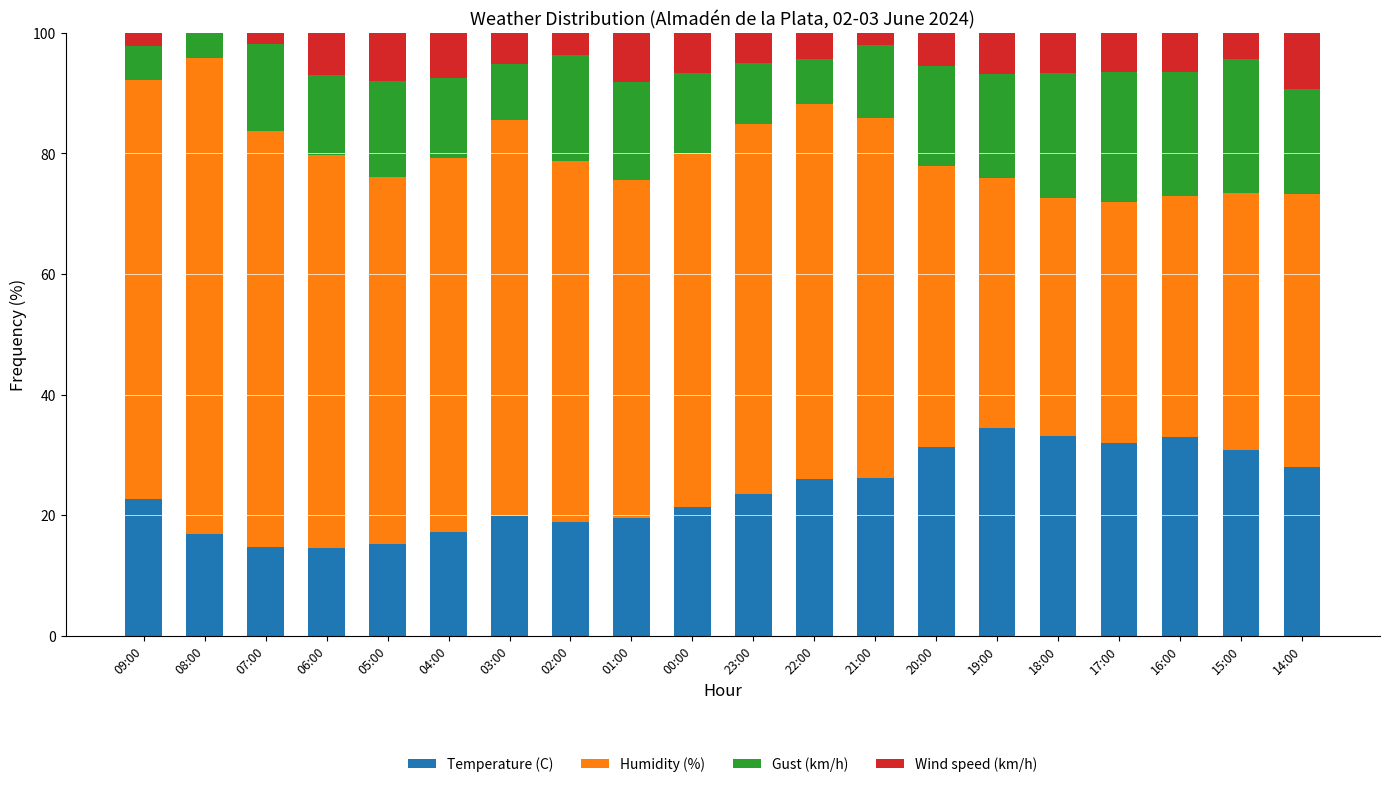

What is the highest value of the Temperature (C) series?

34.5